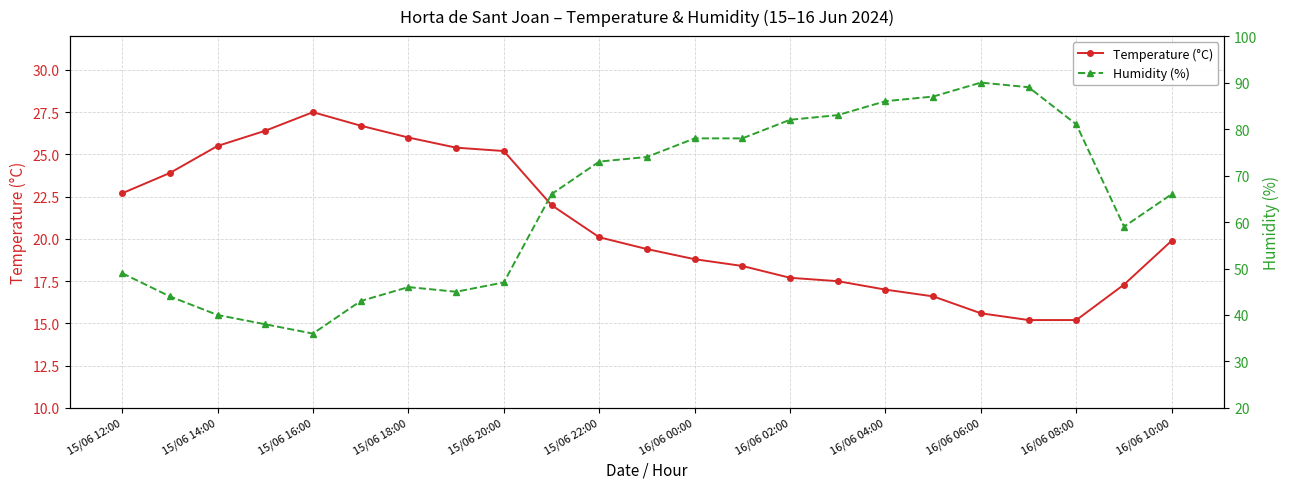

Is it true that Temperature (°C) equals 19.9 at 16/06 10:00?

True